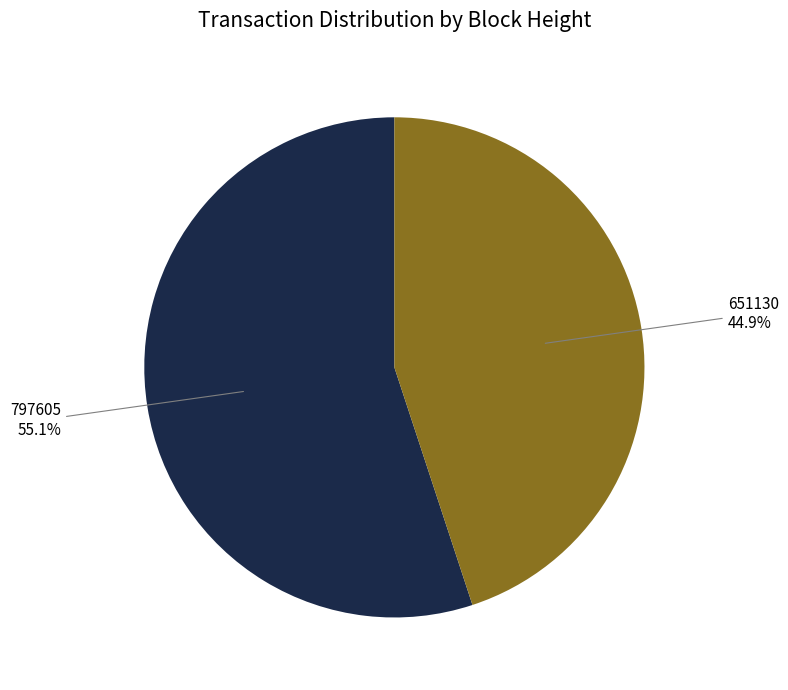

Which has a higher value, 797605 or 651130?

797605